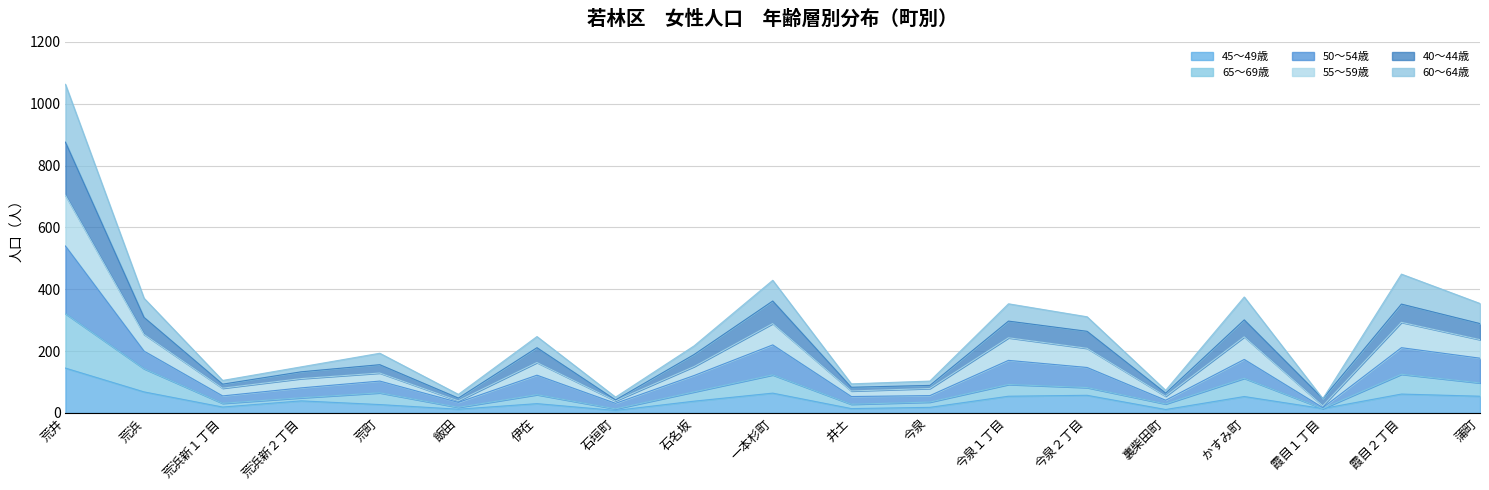

At which category is the sum across all series the highest?

荒井